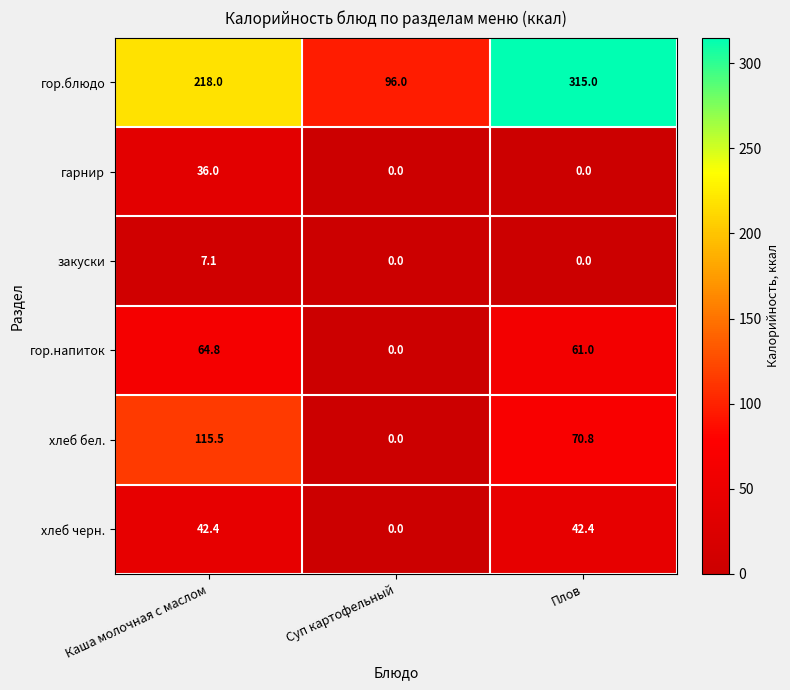

At which category is the sum across all series the highest?

Плов